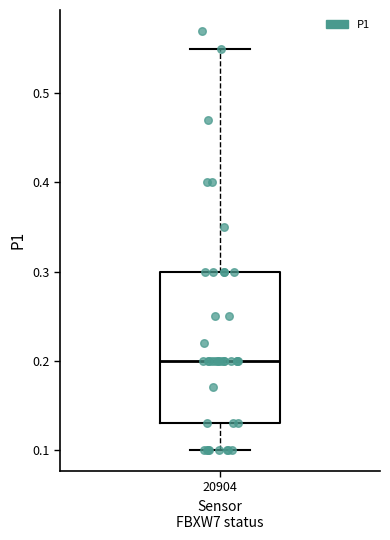

Where is the lower edge of the box at x = 20904 on the y-axis? The values are not printed on the chart, so give them approximately, as read against the axis.

0.13